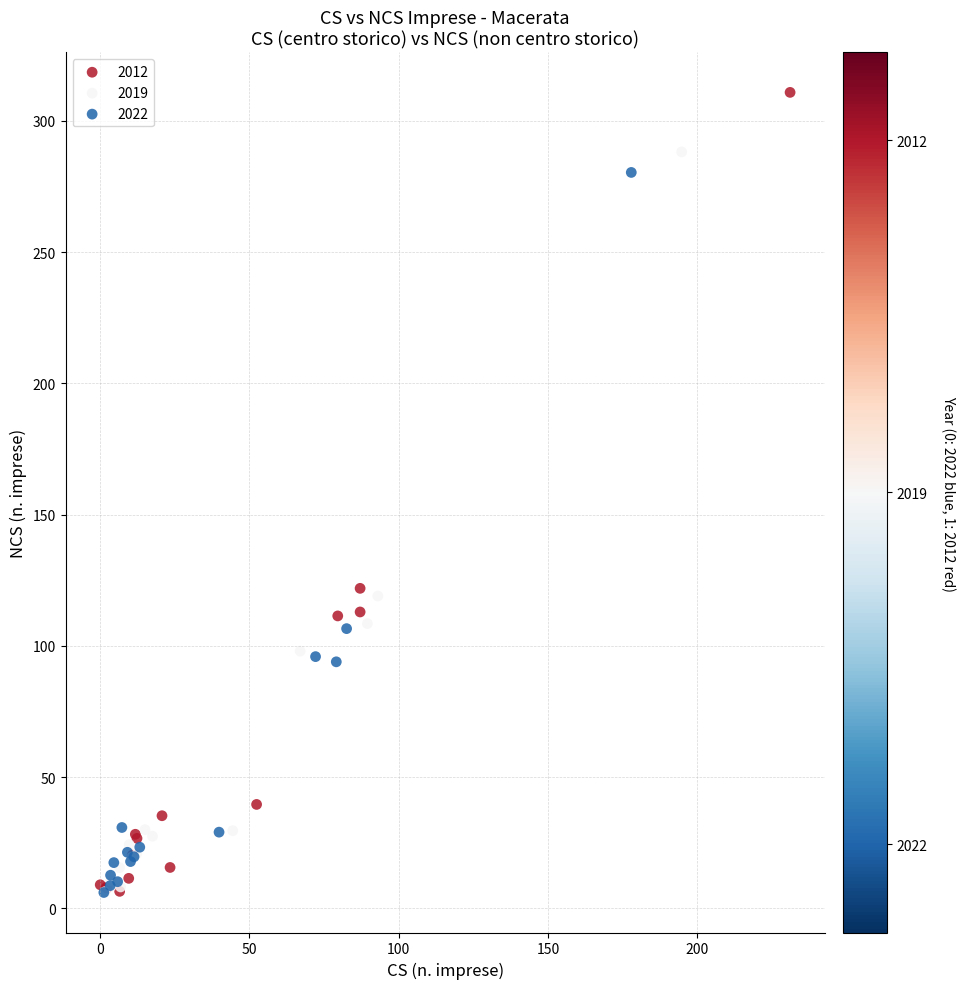

Which series contains the highest Y value?

2012